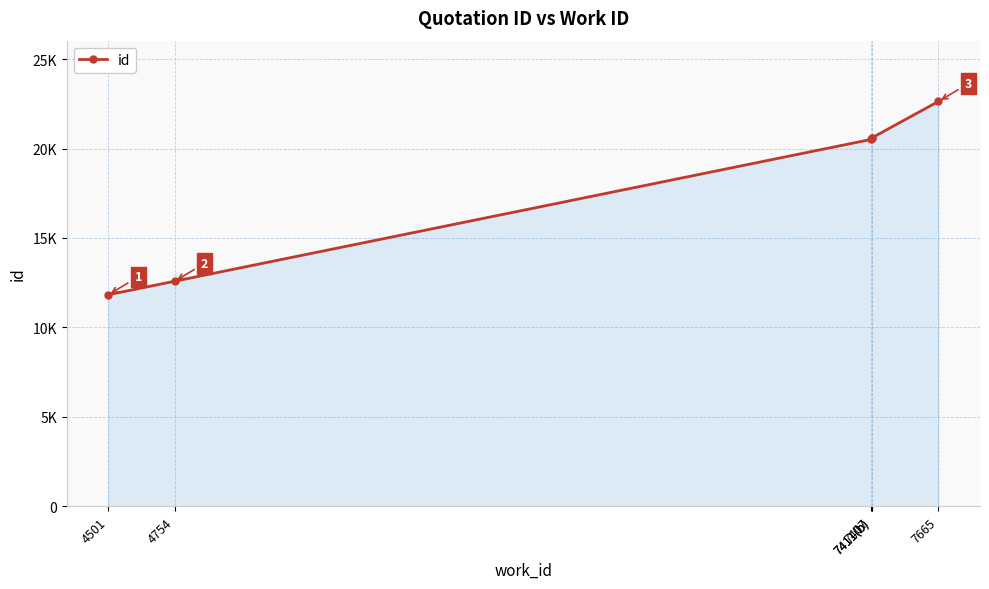

Approximately how many times larger is the value at 7407 compared to 4754?

1.6